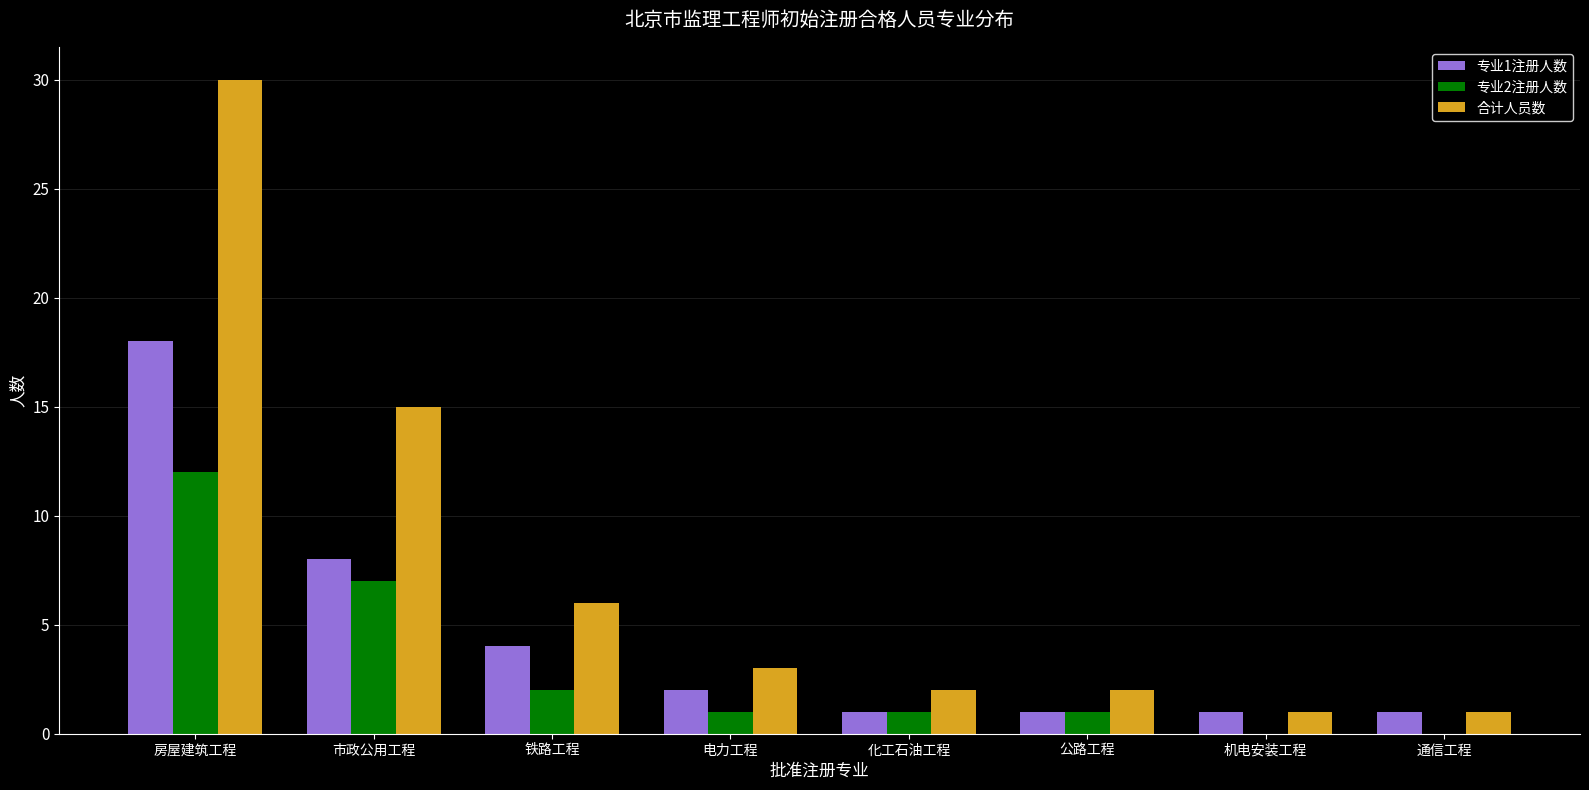

What are all the series names shown in the legend?

专业1注册人数, 专业2注册人数, 合计人员数